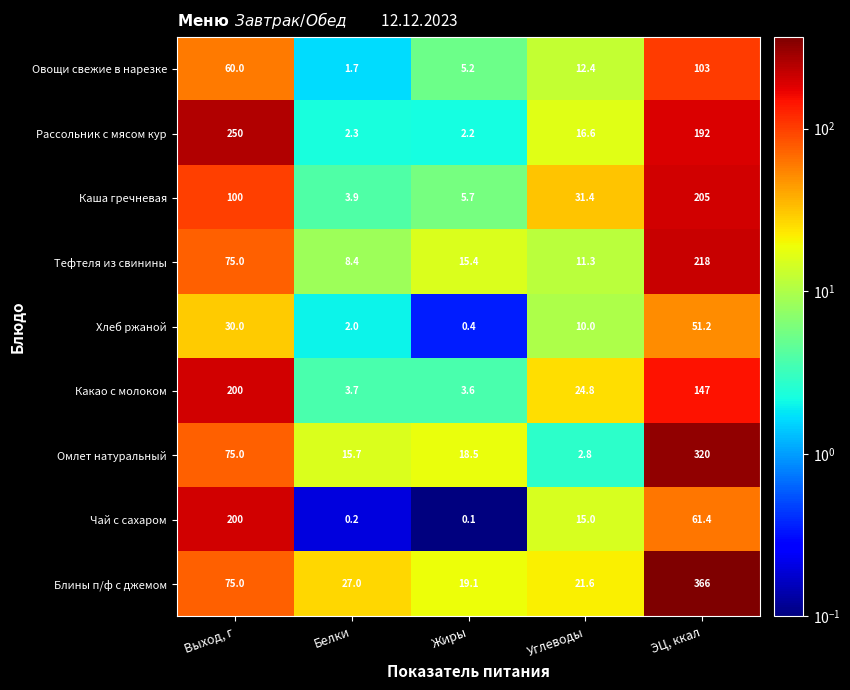

What is the maximum value shown in the chart?

366.0